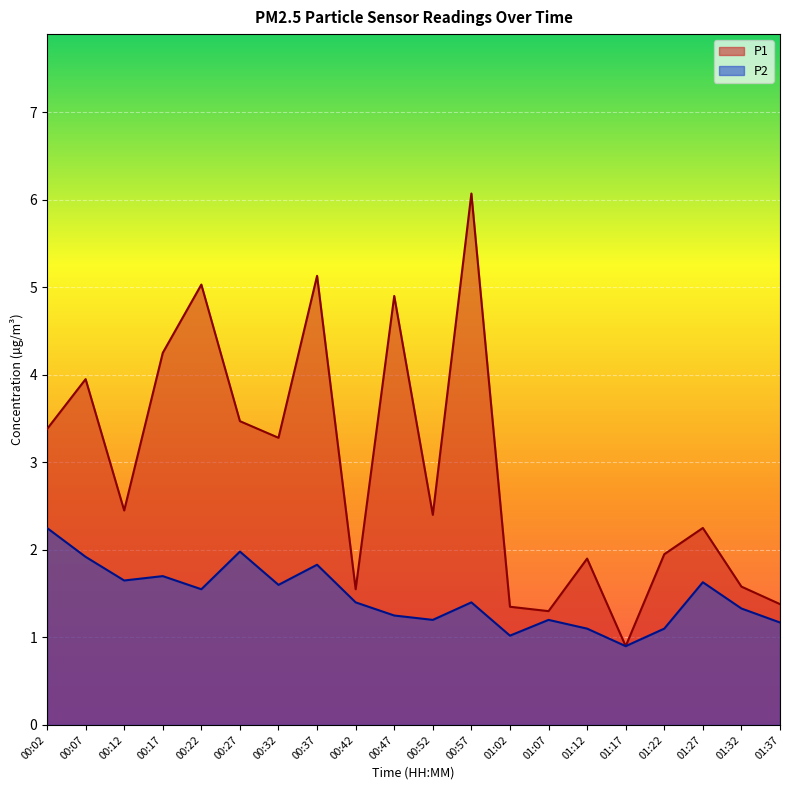

How many lines are shown in the chart?

2